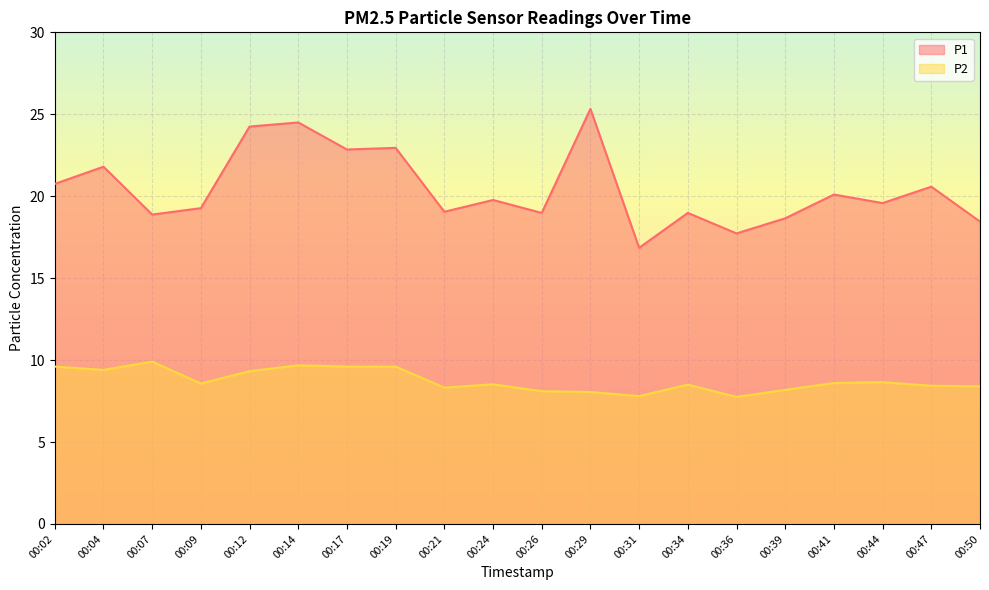

What is the approximate value of P1 at 00:31?

16.9